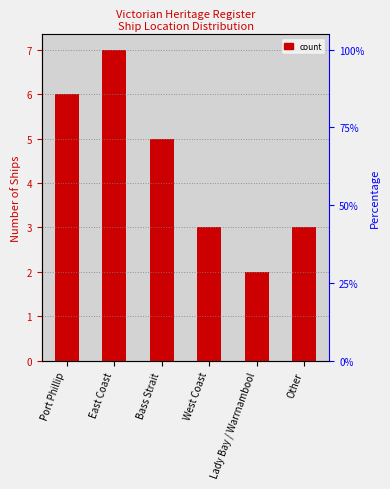

What position from the left is West Coast?

4